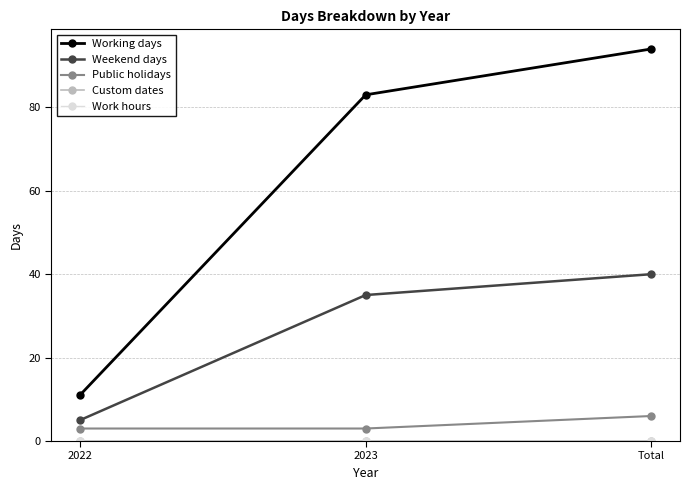

Does the chart have visible grid lines?

Yes